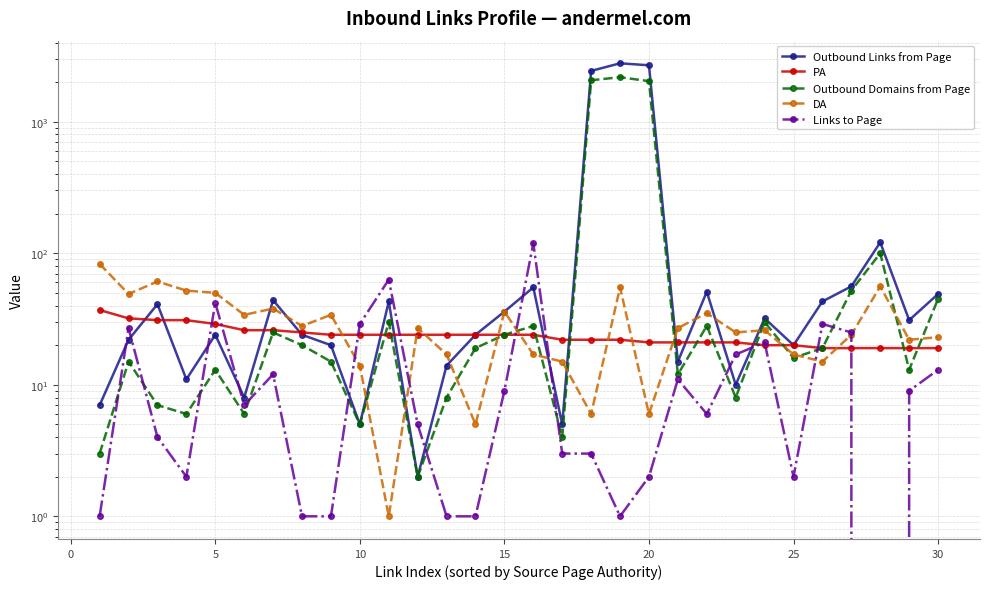

Is this an area chart (filled region under the line)?

No